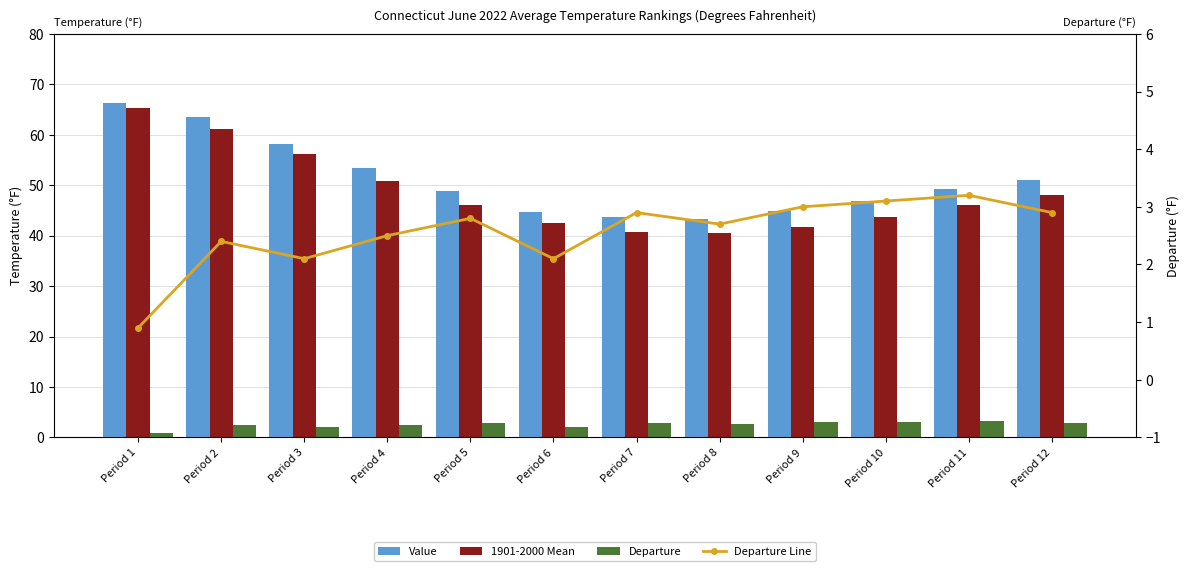

Is the value of Departure at Period 2 greater than the value of Value at Period 7?

No